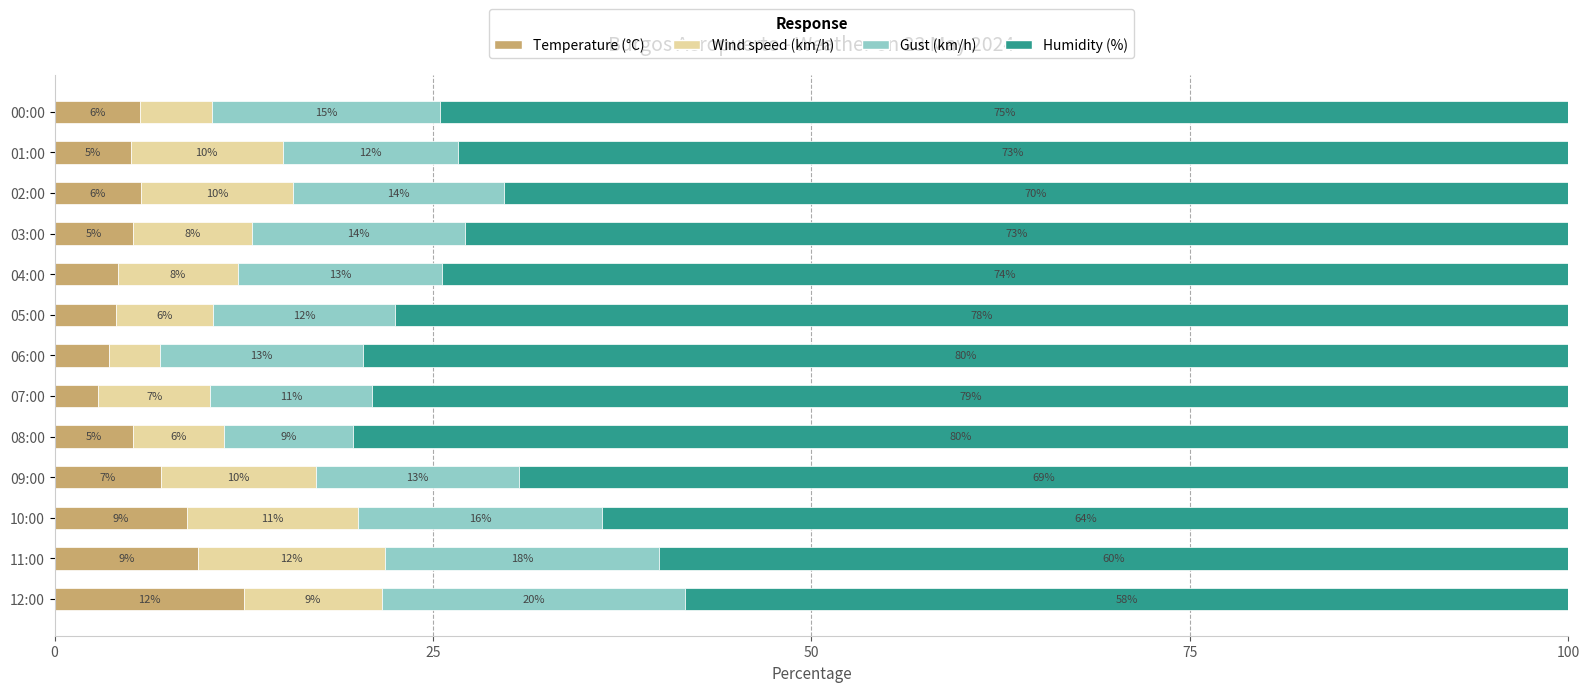

At which label does Temperature (°C) reach its peak?

12:00